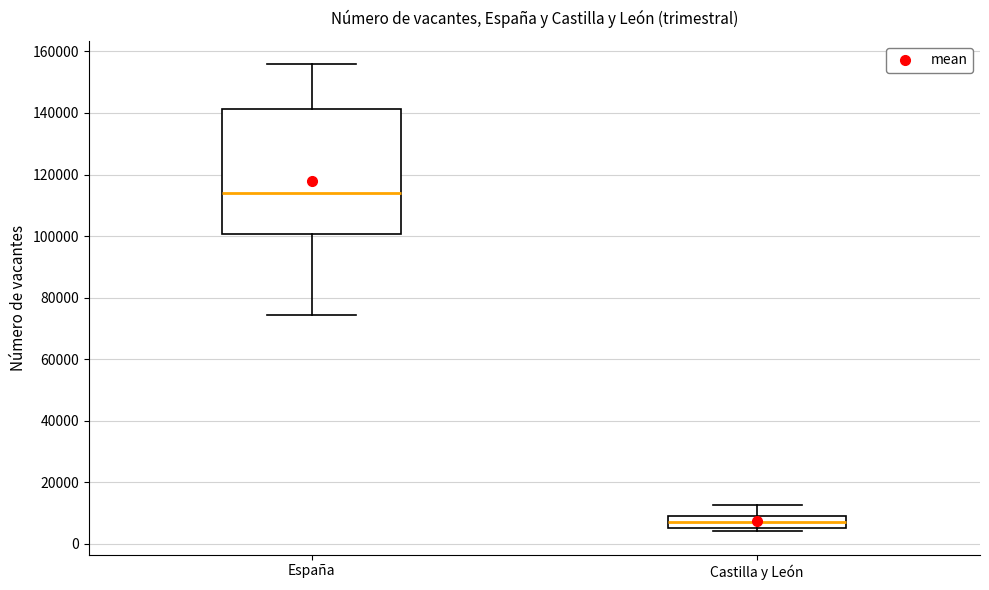

Reading left to right, transcribe this box plot: for each box, give where its median line is, the range the box spans, and where its two whiskers end, as read against the y-axis. The values are not printed on the chart, so give them approximately, as read against the axis.

España: median 114000, box 100000 to 142000, whiskers 74000 to 156000
Castilla y León: median 8000, box 6000 to 10000, whiskers 4000 to 12000